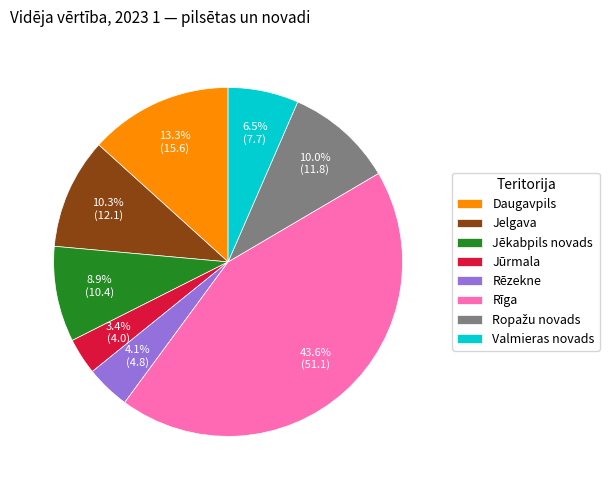

To the nearest percent, what portion does Jelgava represent?

10%